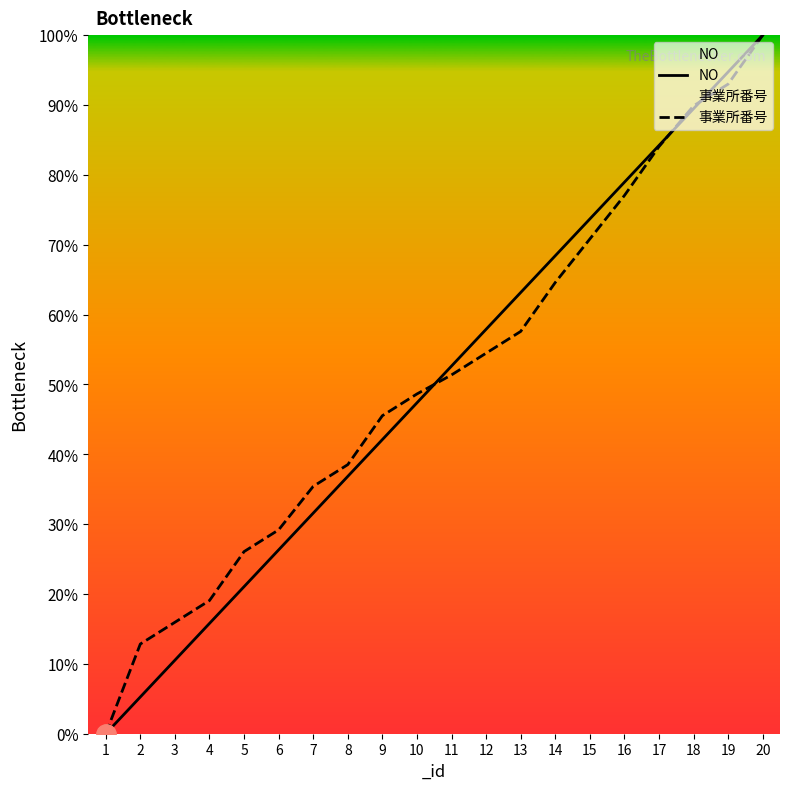

What are all the series names shown in the legend?

NO, 事業所番号